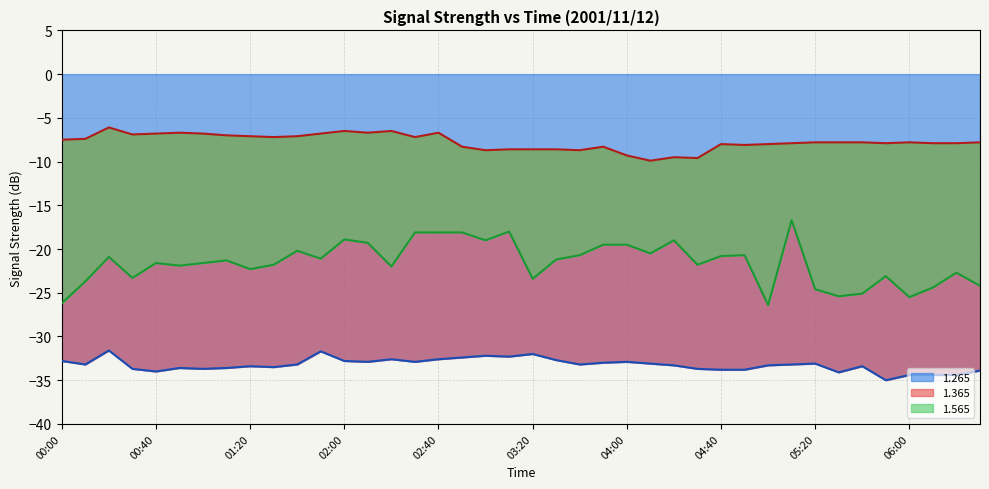

At how many categories does at least one series exceed -32?

40